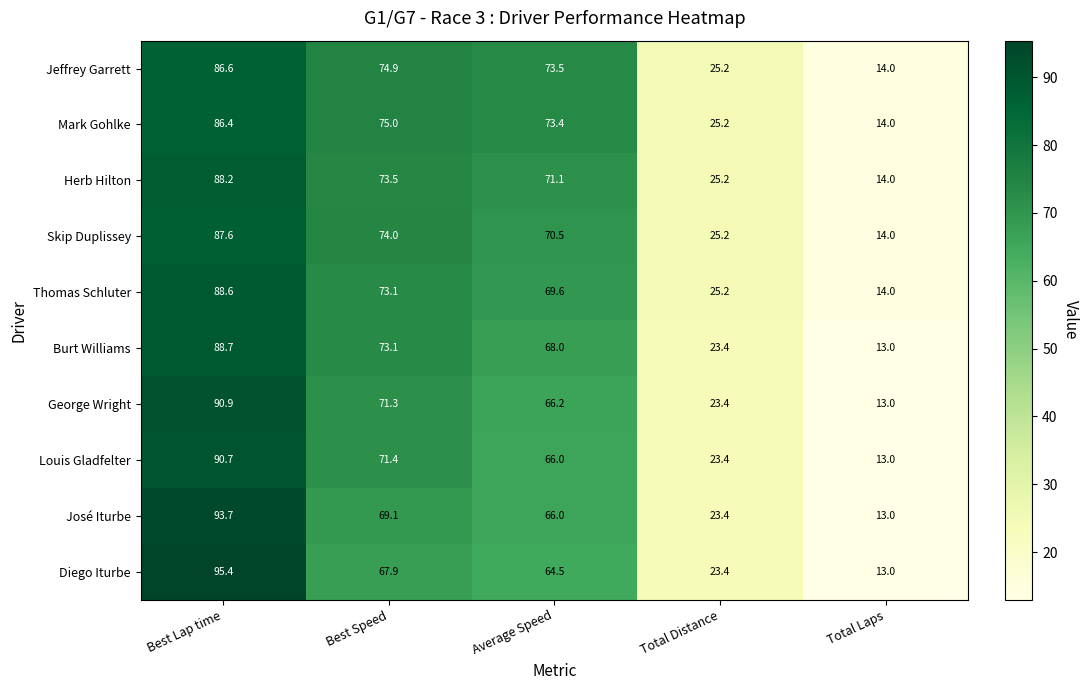

How many values in the Thomas Schluter series exceed 69?

3